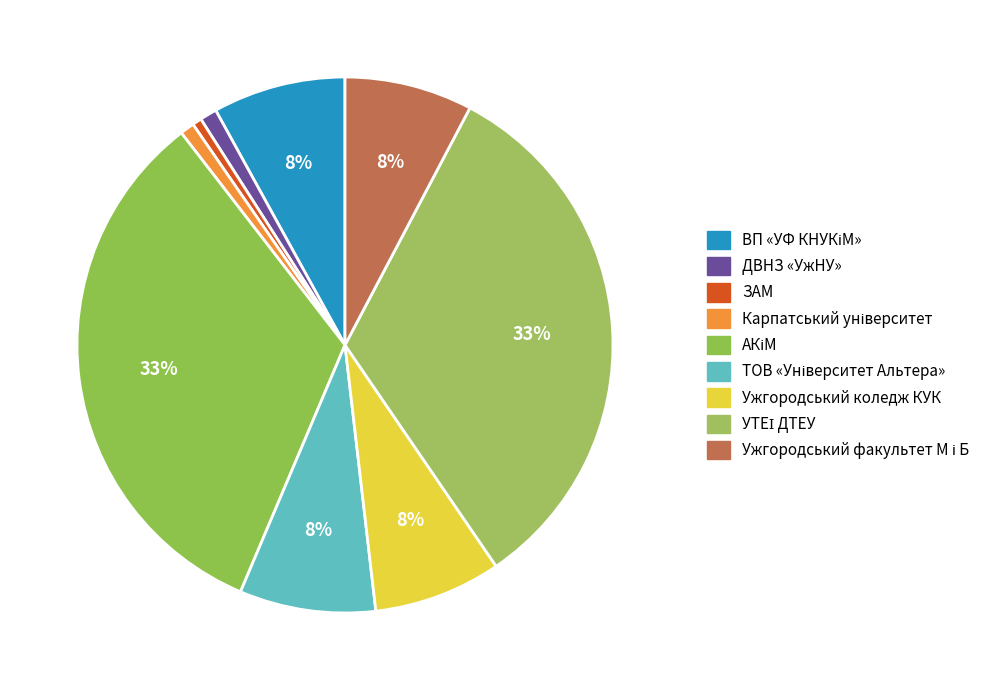

Is there any slice that represents more than half of the pie?

No